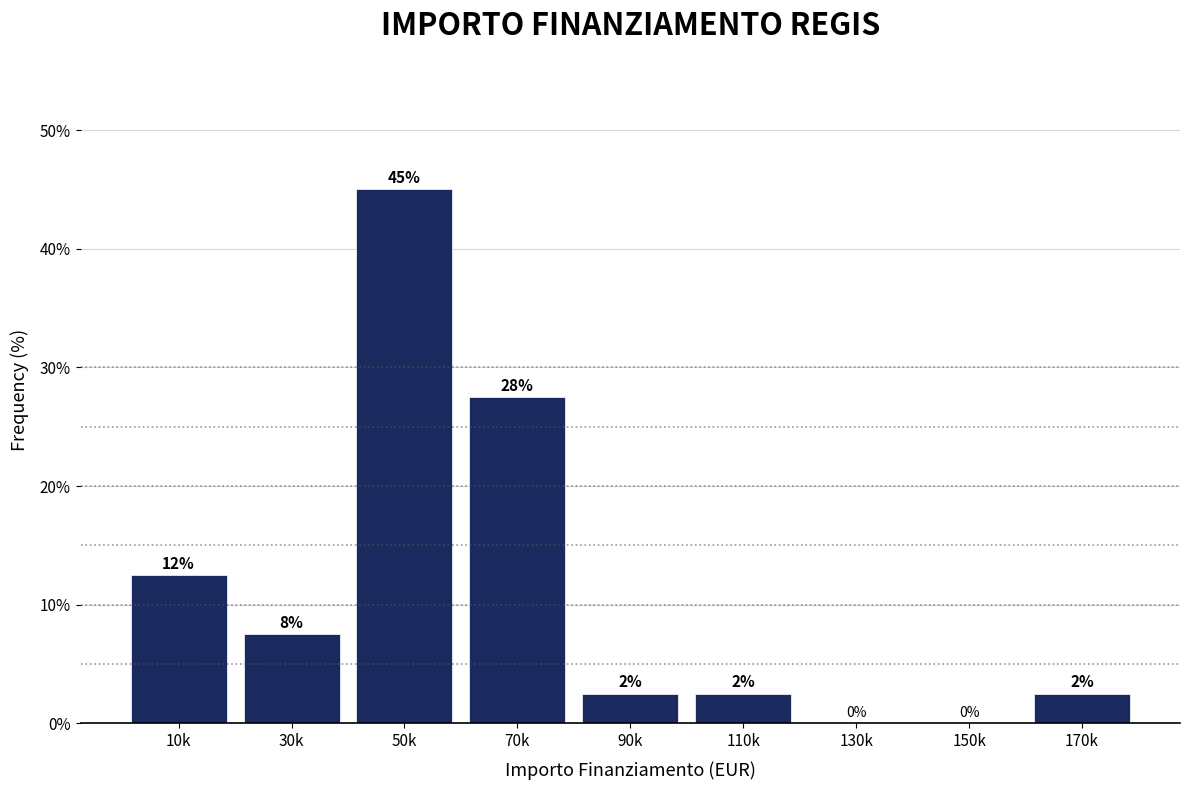

Are the bars horizontal?

No